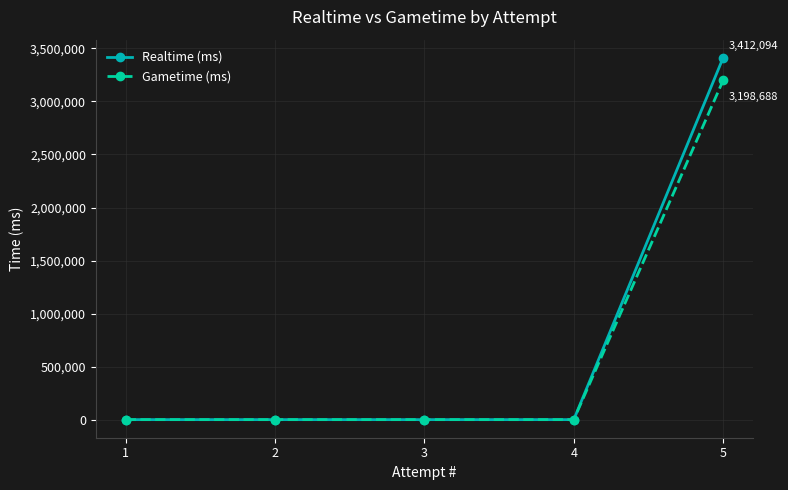

How many categories are shown in the chart?

5